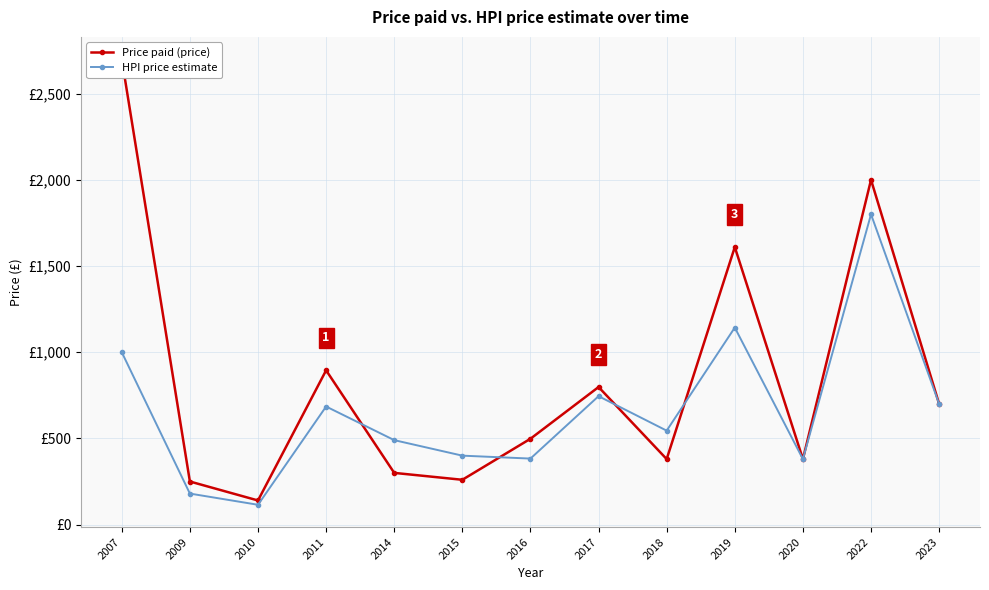

How many lines are shown in the chart?

2